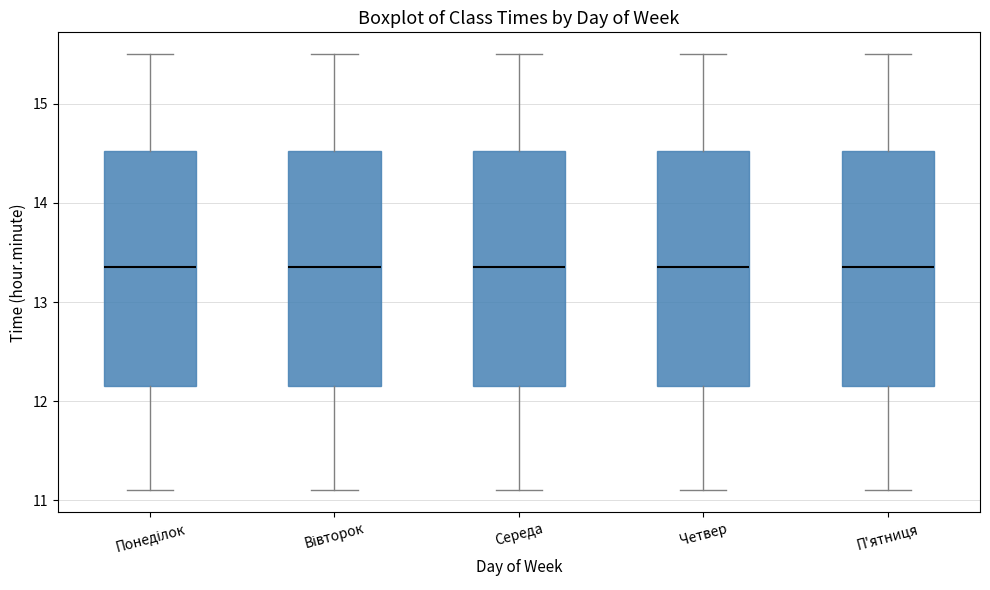

Reading left to right, read every box against the y-axis: the position of its median line, the range the box covers, and the ends of its whiskers. The values are not printed on the chart, so give them approximately, as read against the axis.

Понеділок: median 13.4, box 12.2 to 14.5, whiskers 11.1 to 15.5
Вівторок: median 13.4, box 12.2 to 14.5, whiskers 11.1 to 15.5
Середа: median 13.4, box 12.2 to 14.5, whiskers 11.1 to 15.5
Четвер: median 13.4, box 12.2 to 14.5, whiskers 11.1 to 15.5
П'ятниця: median 13.4, box 12.2 to 14.5, whiskers 11.1 to 15.5